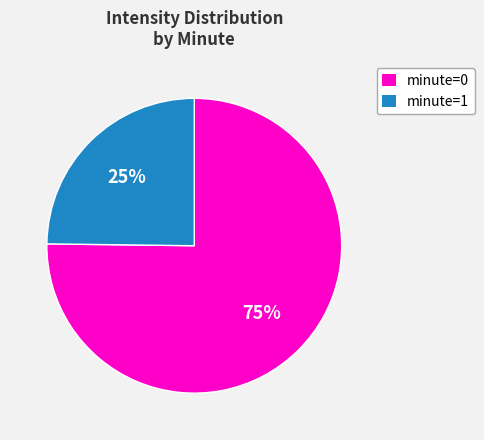

To the nearest percent, what is the average slice percentage?

50%